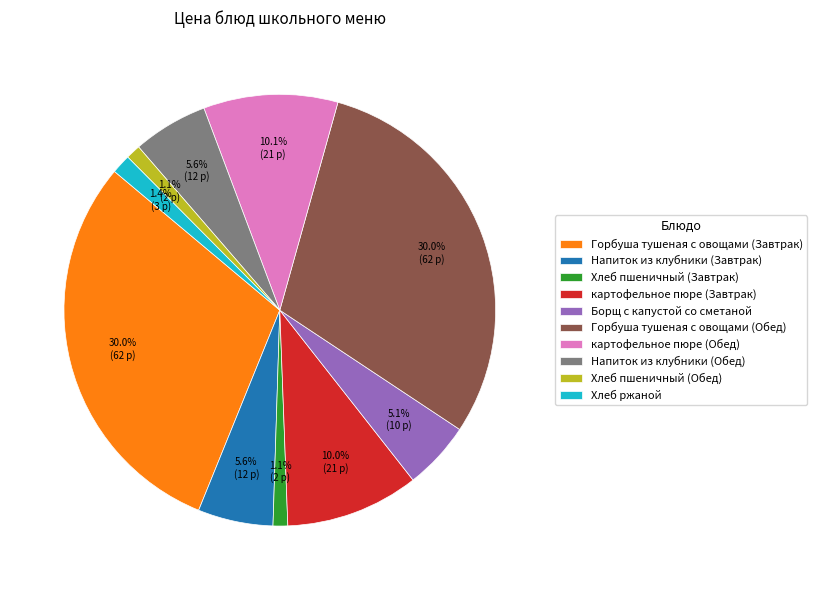

To the nearest percent, what portion does картофельное пюре (Обед) represent?

10%